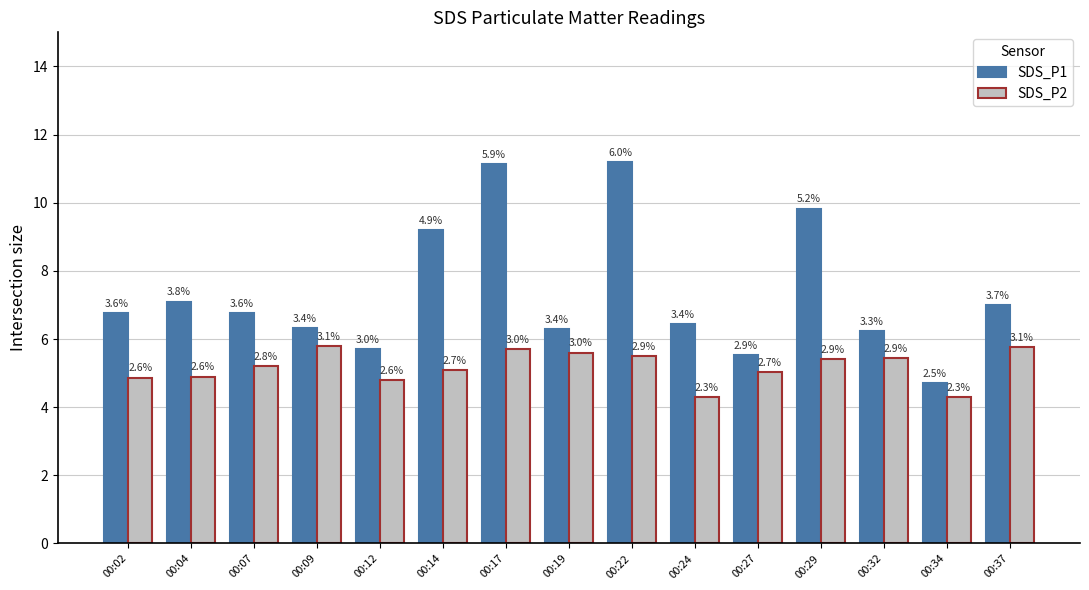

Reading left to right, list all the values displayed in this chart.

SDS_P1: 00:02=6.8	00:04=7.1	00:07=6.8	00:09=6.3	00:12=5.7	00:14=9.2	00:17=11.1	00:19=6.3	00:22=11.2	00:24=6.4	00:27=5.5	00:29=9.8	00:32=6.2	00:34=4.7	00:37=7.0
SDS_P2: 00:02=4.9	00:04=4.9	00:07=5.2	00:09=5.8	00:12=4.8	00:14=5.1	00:17=5.7	00:19=5.6	00:22=5.5	00:24=4.3	00:27=5.0	00:29=5.4	00:32=5.4	00:34=4.3	00:37=5.8